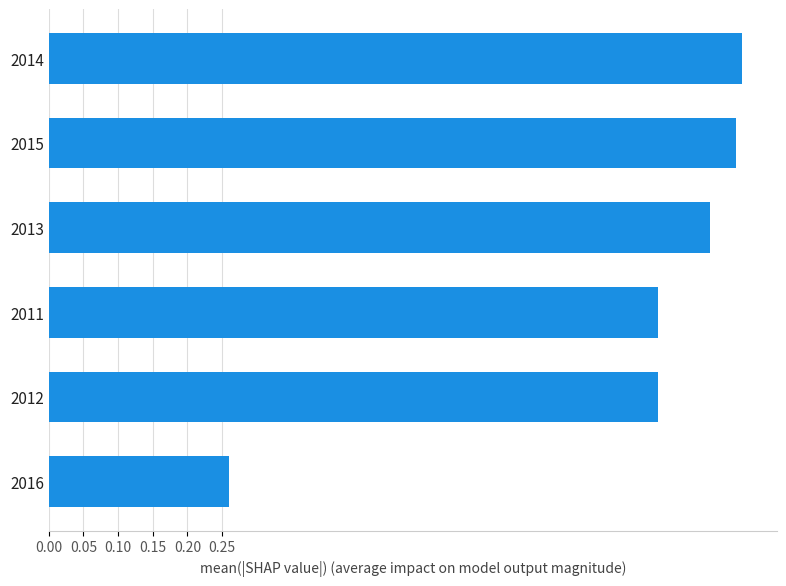

The value at 2012 is 1.4. True or false?

False